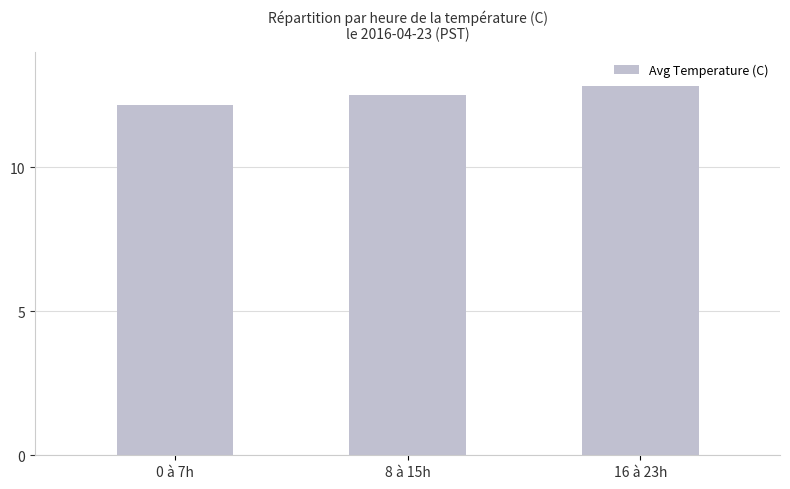

What value does the data have at 16 à 23h?

12.8